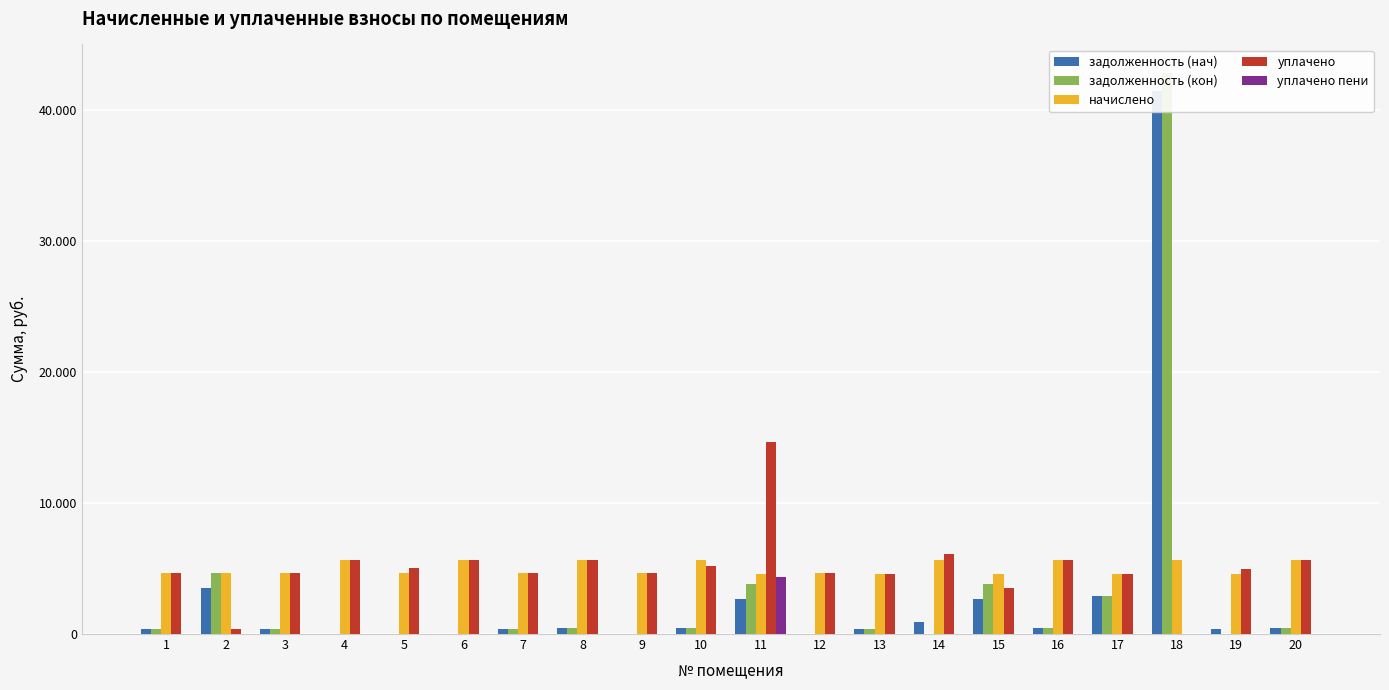

How many groups of bars are there?

20